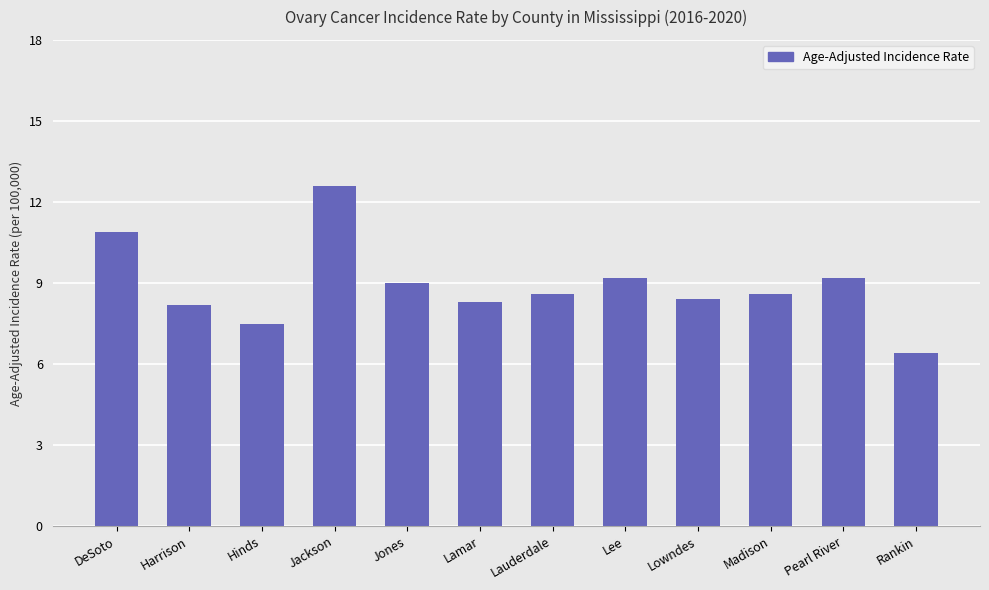

What is the sum of the values at DeSoto and Pearl River?

20.1